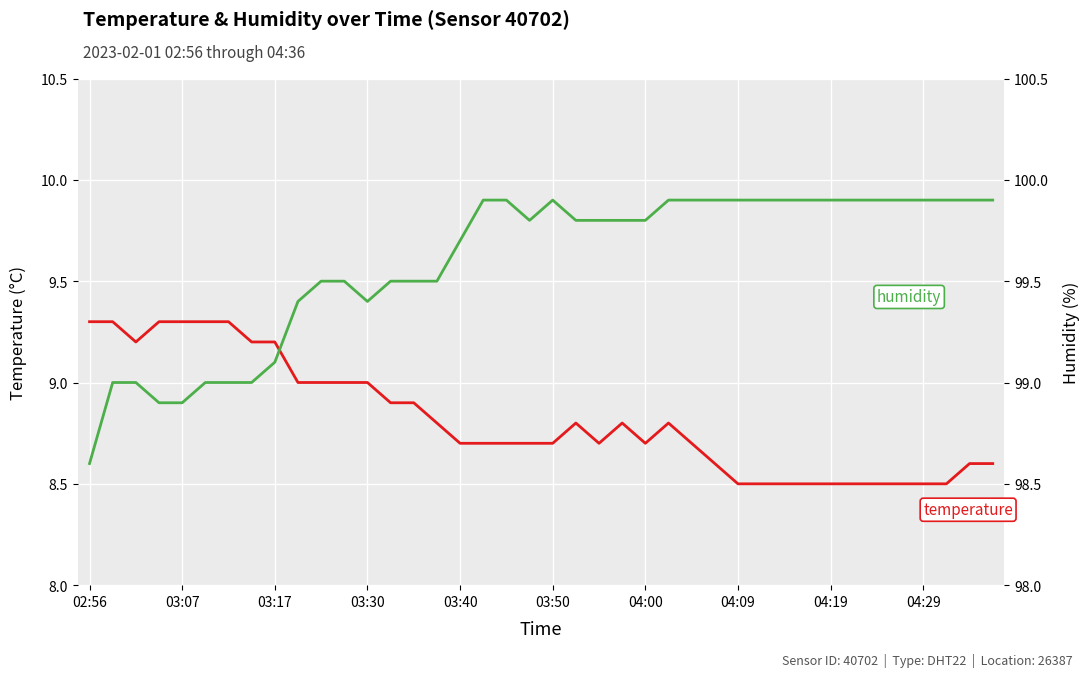

True or false: humidity has more than 1 points higher than both neighbors.

False